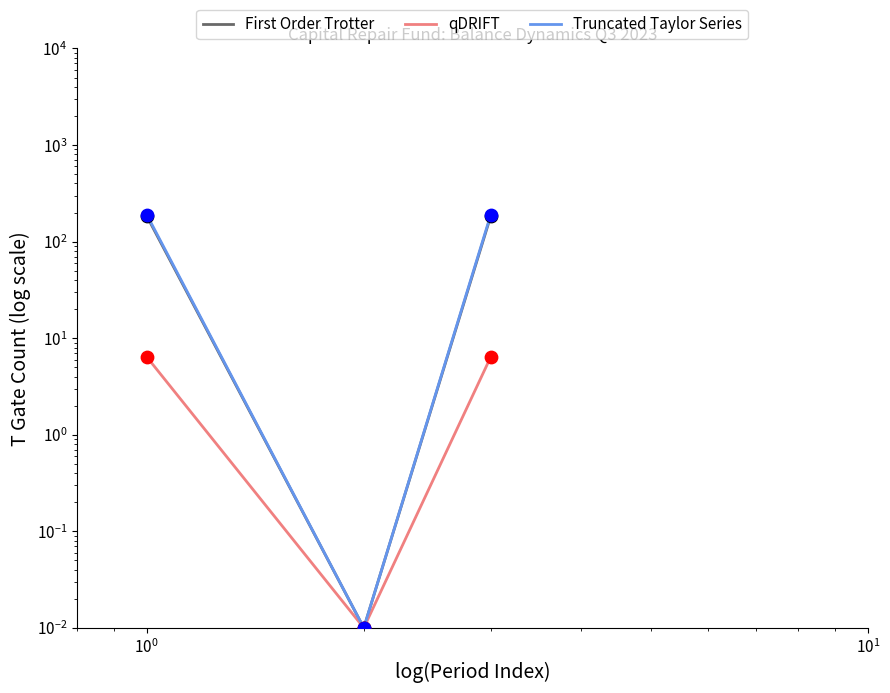

At how many categories does at least one series exceed 93?

2